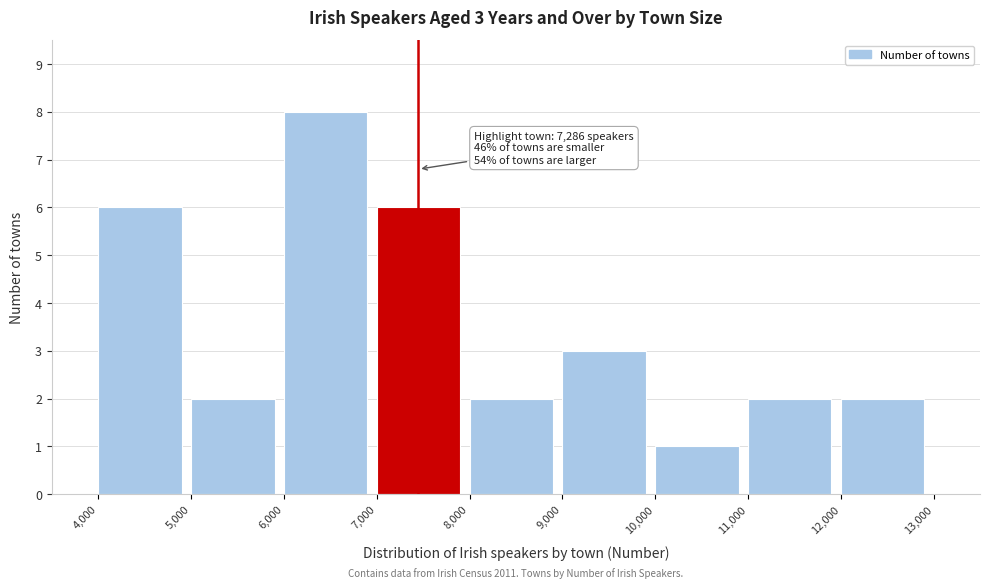

Which range on the x-axis has the tallest bar?

6,000 to 7,000